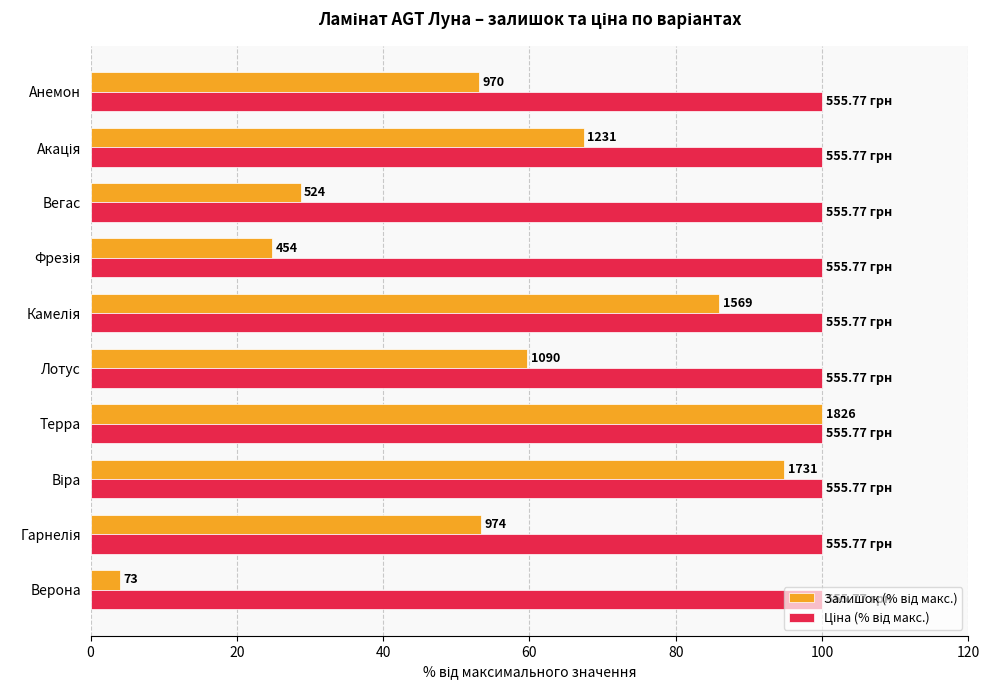

How many groups of bars are there?

10